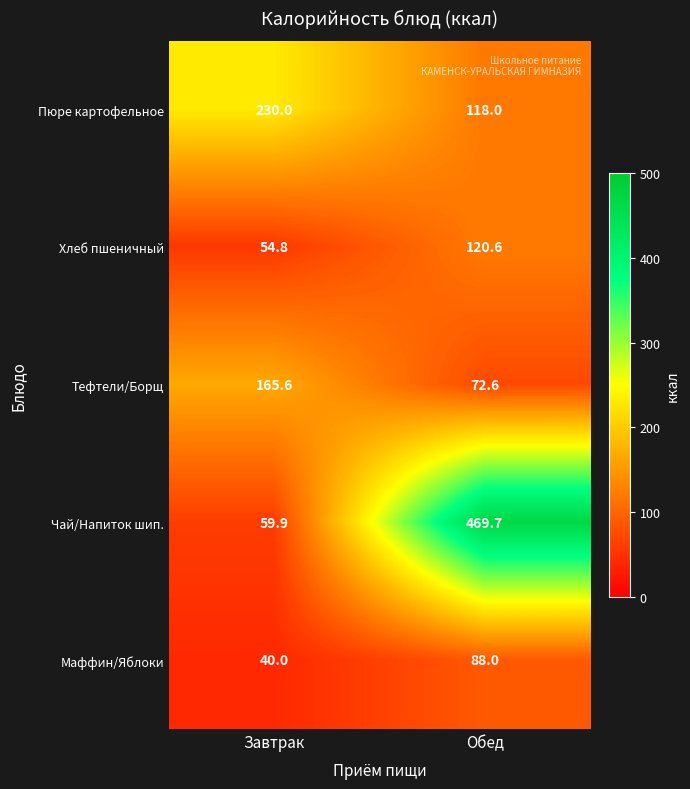

Rank the series at Завтрак from lowest to highest value.

Маффин/Яблоки, Хлеб пшеничный, Чай/Напиток шип., Тефтели/Борщ, Пюре картофельное